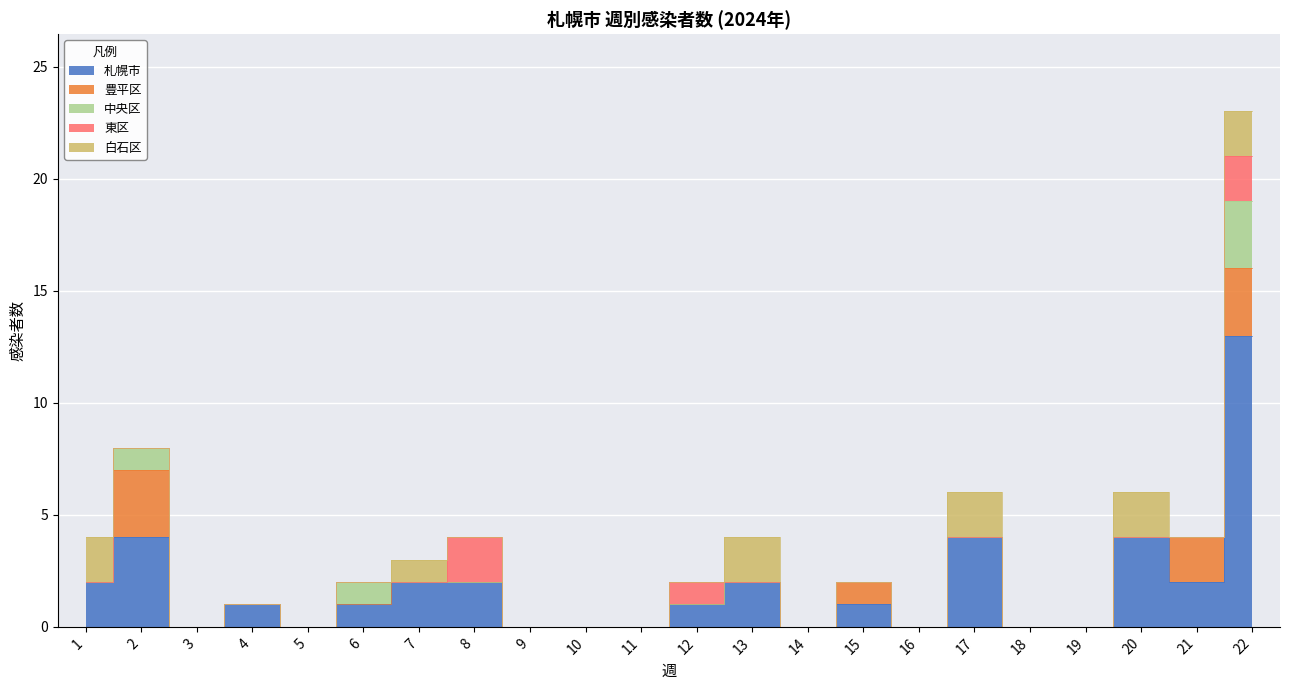

How many positive values does the 中央区 series have?

3